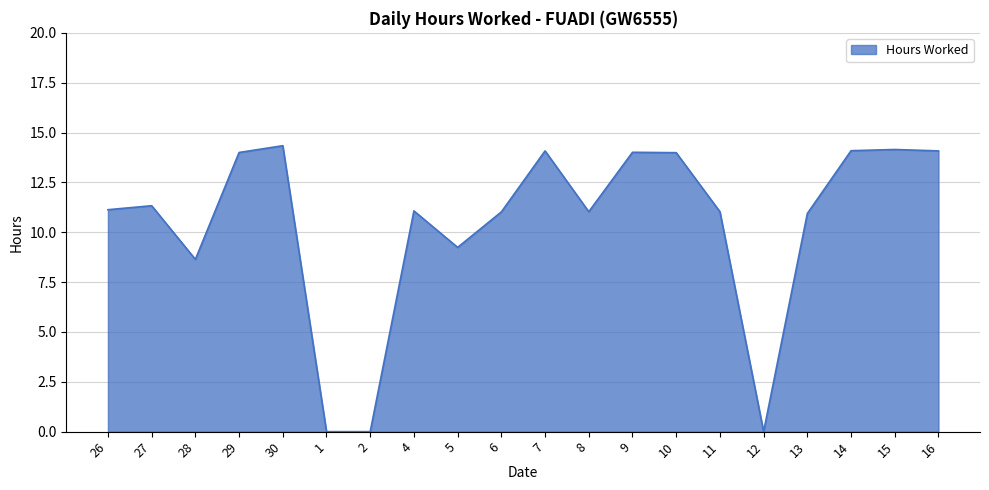

Which label corresponds to the largest value in the chart?

30